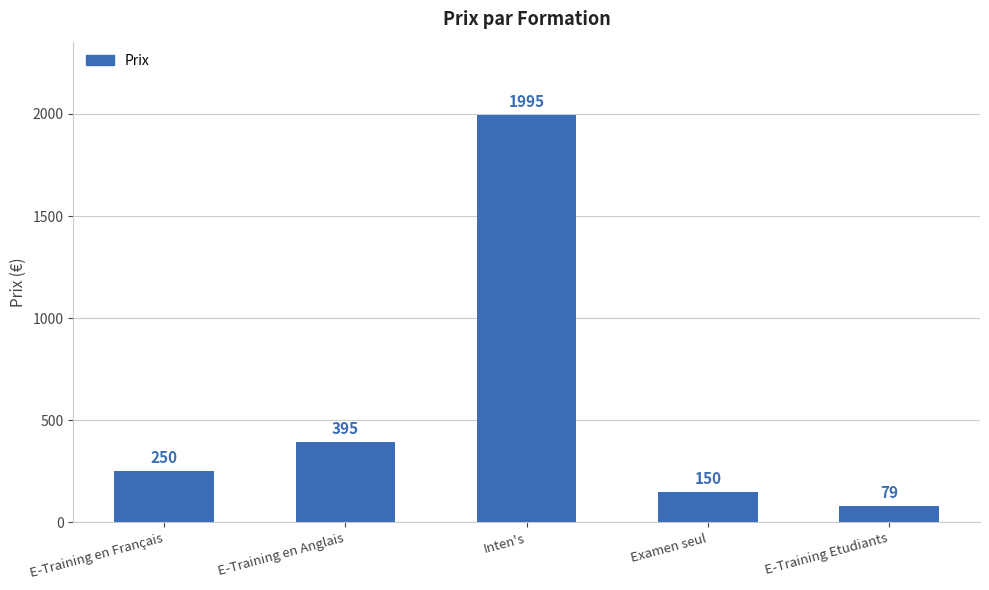

At which label is the value closest to 1037?

E-Training en Anglais